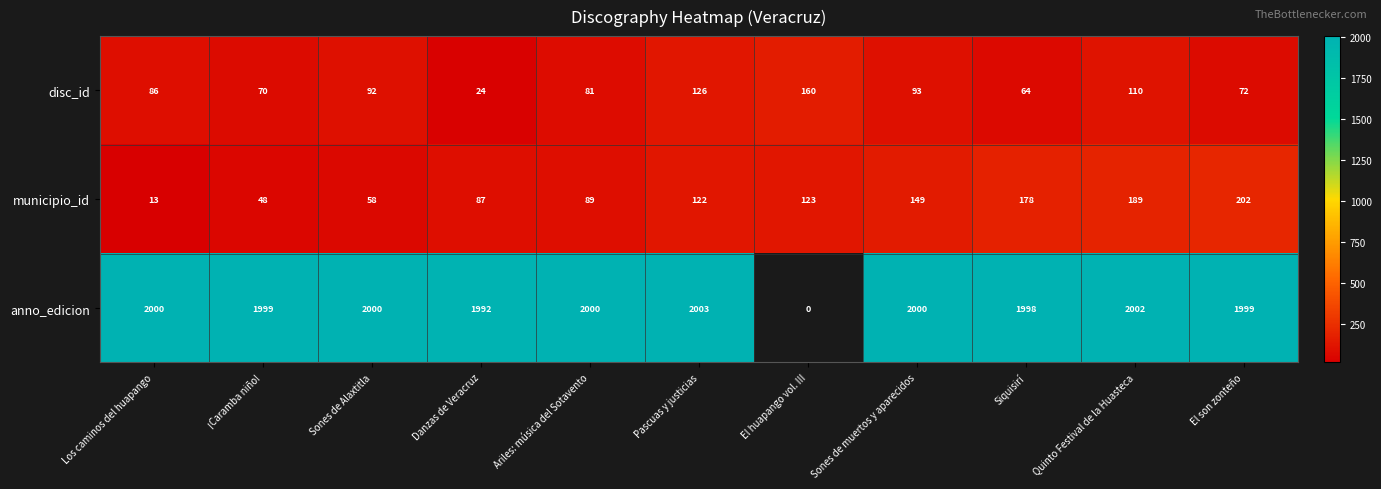

What is the approximate value of municipio_id at Quinto Festival de la Huasteca?

189